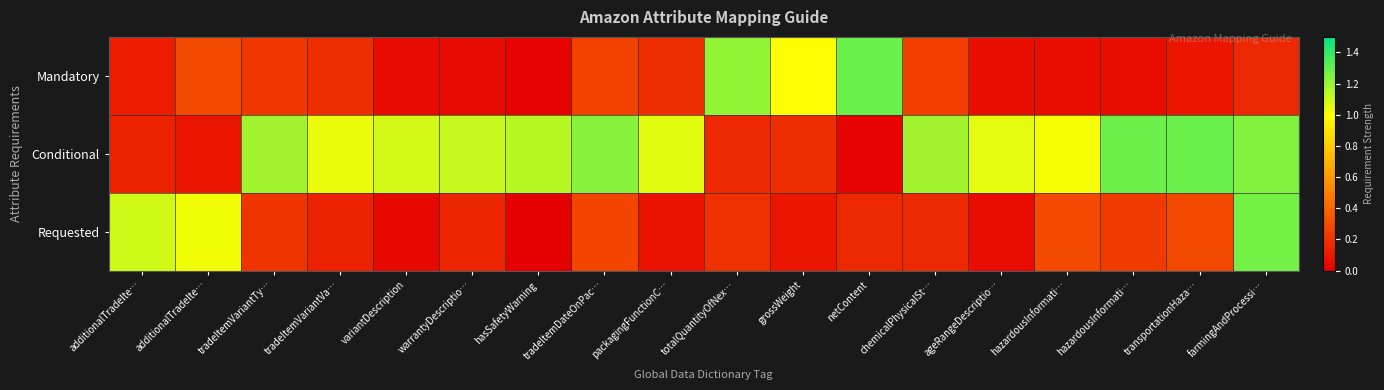

Reading right to left, list all the values displayed in this chart.

Mandatory: farmingAndProcessi…=0.2	transportationHaza…=0.1	hazardousInformati…=0.1	hazardousInformati…=0.1	ageRangeDescriptio…=0.1	chemicalPhysicalSt…=0.2	netContent=1.3	grossWeight=1.0	totalQuantityOfNex…=1.2	packagingFunctionC…=0.2	tradeItemDateOnPac…=0.3	hasSafetyWarning=0.0	warrantyDescriptio…=0.0	variantDescription=0.0	tradeItemVariantVa…=0.2	tradeItemVariantTy…=0.2	additionalTradeIte…=0.3	additionalTradeIte…=0.1
Conditional: farmingAndProcessi…=1.2	transportationHaza…=1.3	hazardousInformati…=1.3	hazardousInformati…=1.0	ageRangeDescriptio…=1.1	chemicalPhysicalSt…=1.2	netContent=0.0	grossWeight=0.2	totalQuantityOfNex…=0.2	packagingFunctionC…=1.1	tradeItemDateOnPac…=1.2	hasSafetyWarning=1.1	warrantyDescriptio…=1.1	variantDescription=1.1	tradeItemVariantVa…=1.0	tradeItemVariantTy…=1.2	additionalTradeIte…=0.1	additionalTradeIte…=0.1
Requested: farmingAndProcessi…=1.3	transportationHaza…=0.3	hazardousInformati…=0.2	hazardousInformati…=0.3	ageRangeDescriptio…=0.1	chemicalPhysicalSt…=0.2	netContent=0.2	grossWeight=0.1	totalQuantityOfNex…=0.2	packagingFunctionC…=0.1	tradeItemDateOnPac…=0.3	hasSafetyWarning=0.0	warrantyDescriptio…=0.1	variantDescription=0.0	tradeItemVariantVa…=0.1	tradeItemVariantTy…=0.2	additionalTradeIte…=1.0	additionalTradeIte…=1.1